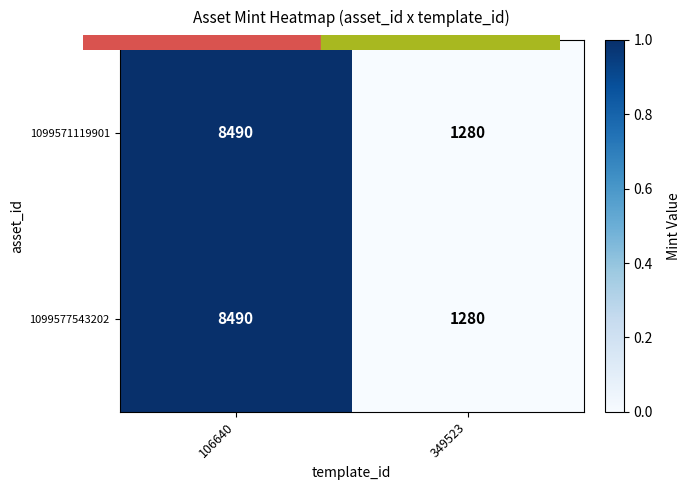

What is the greatest value displayed?

8490